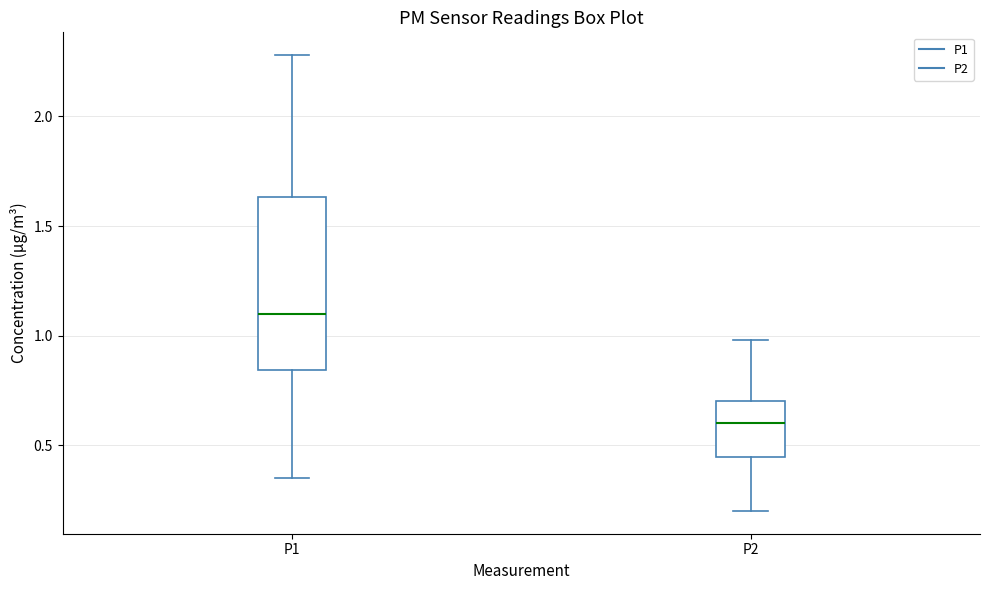

Which box's median line is the highest?

P1